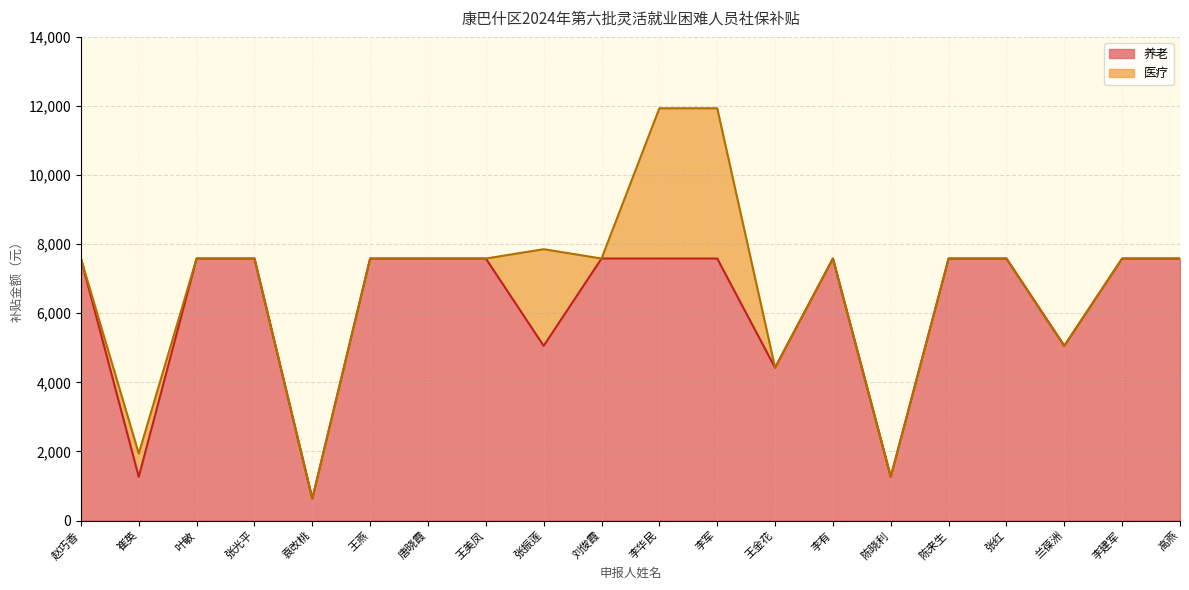

The chart shows a value of 4195 at 李军. True or false?

False